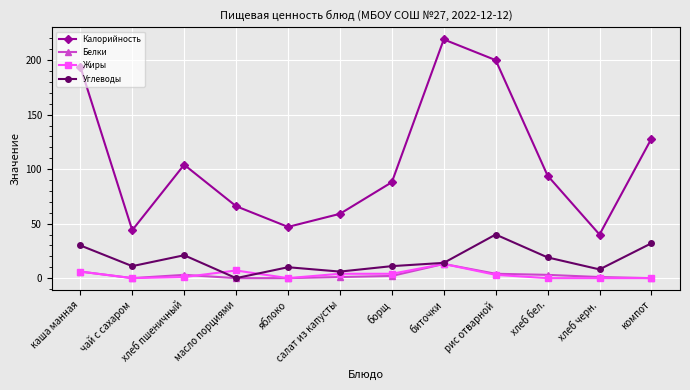

What is the maximum value for Углеводы?

40